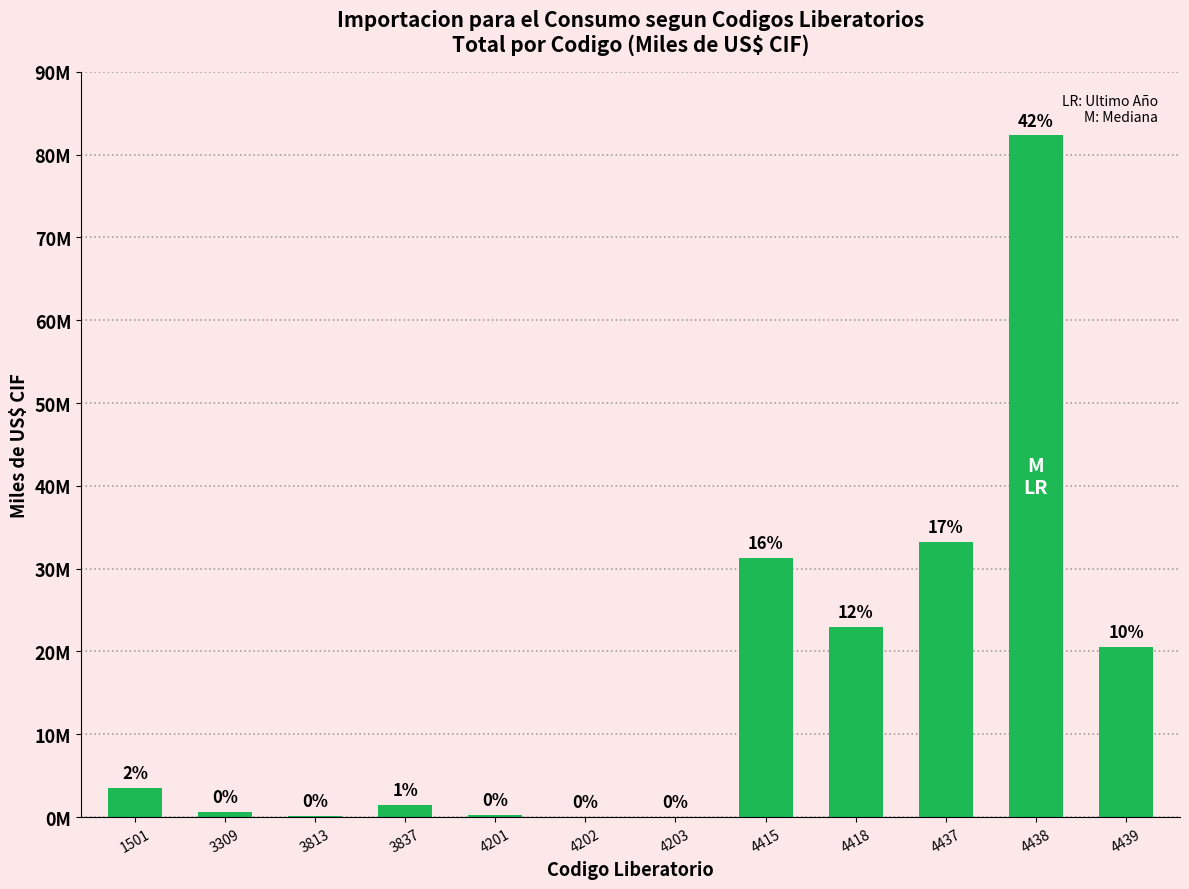

Between 1501 and 4202, which is larger?

1501